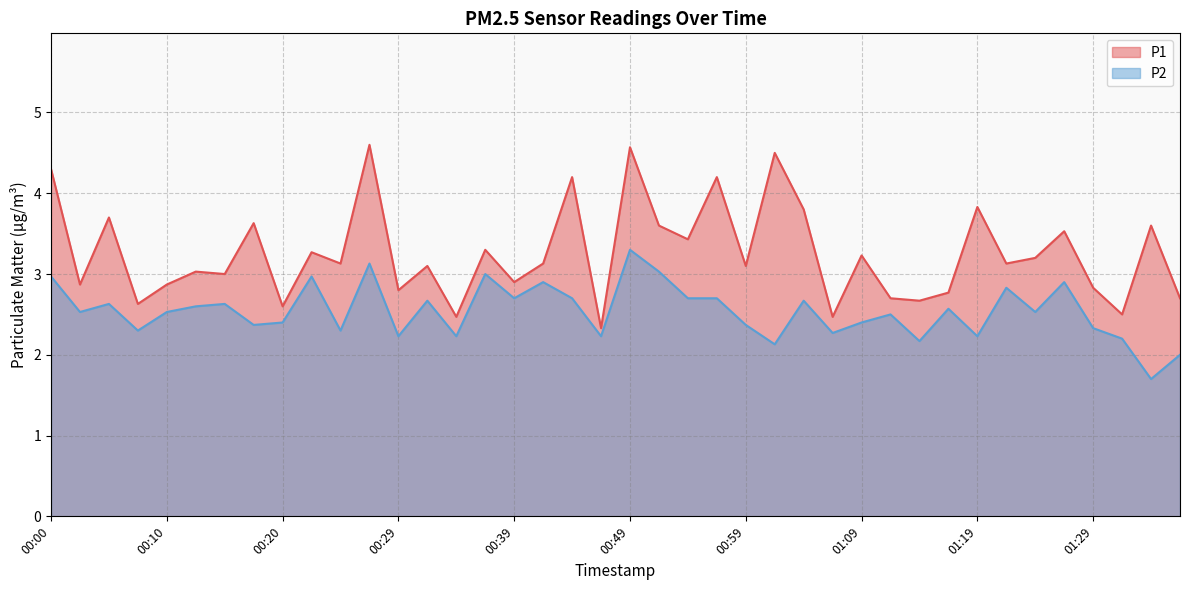

Does the chart have visible grid lines?

Yes